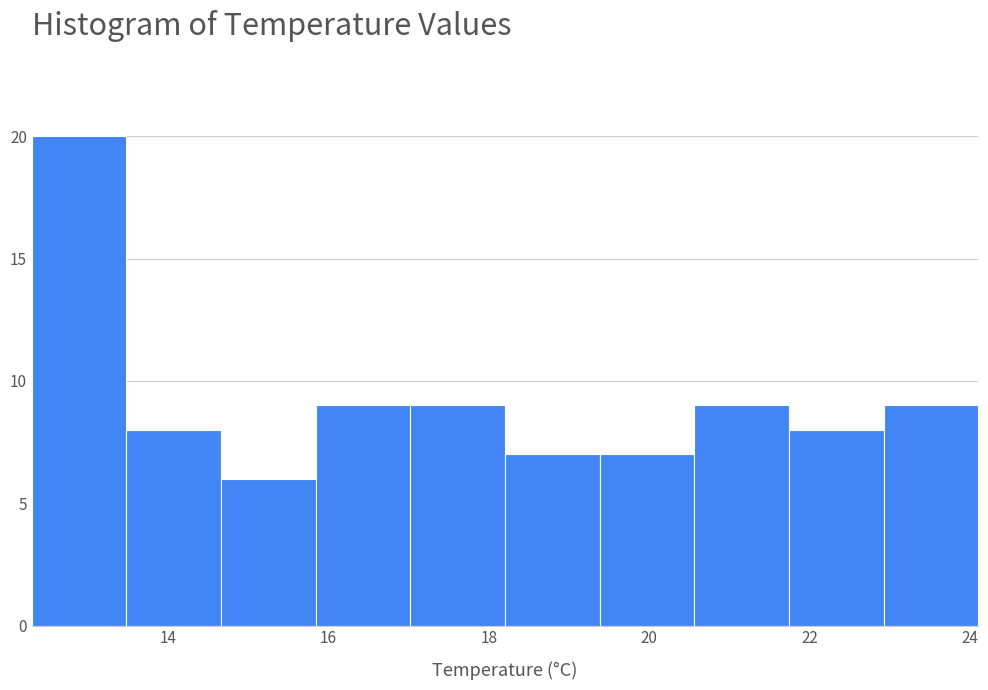

Which range on the x-axis has the tallest bar?

12.30 to 13.48